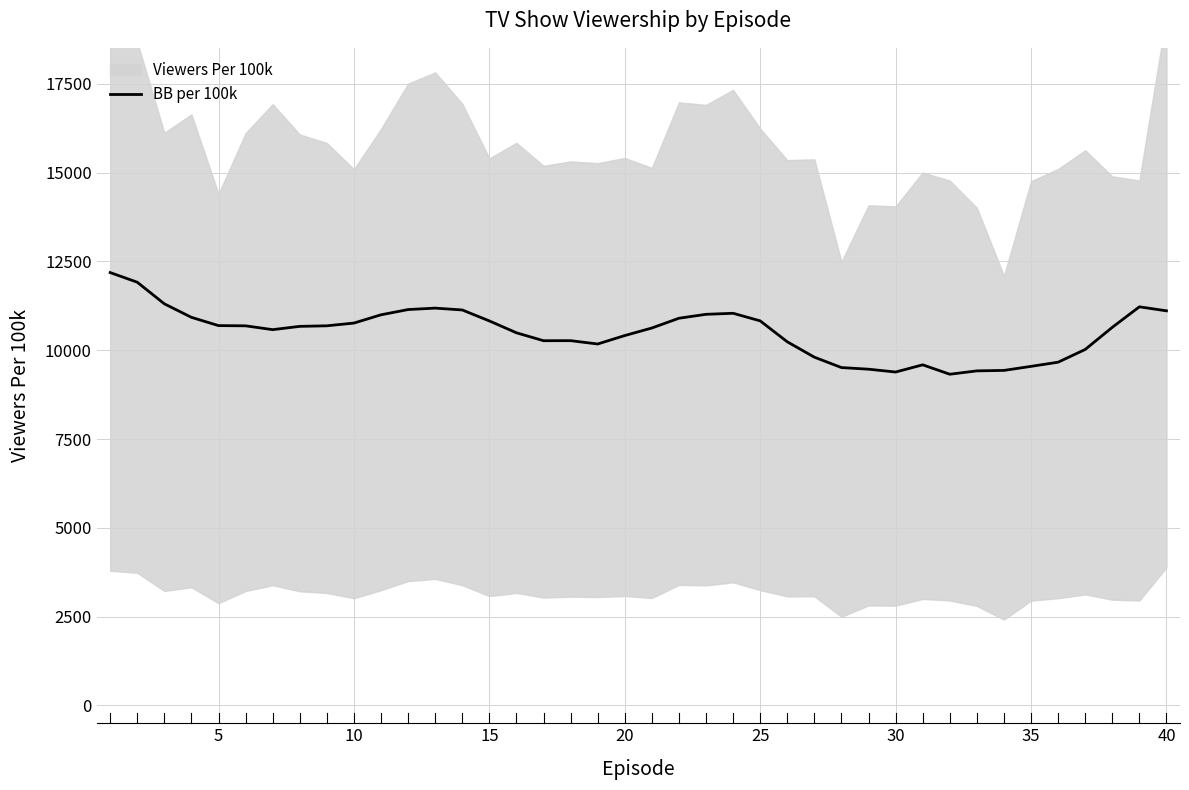

The chart shows a value of 15807.3 at 27. True or false?

False